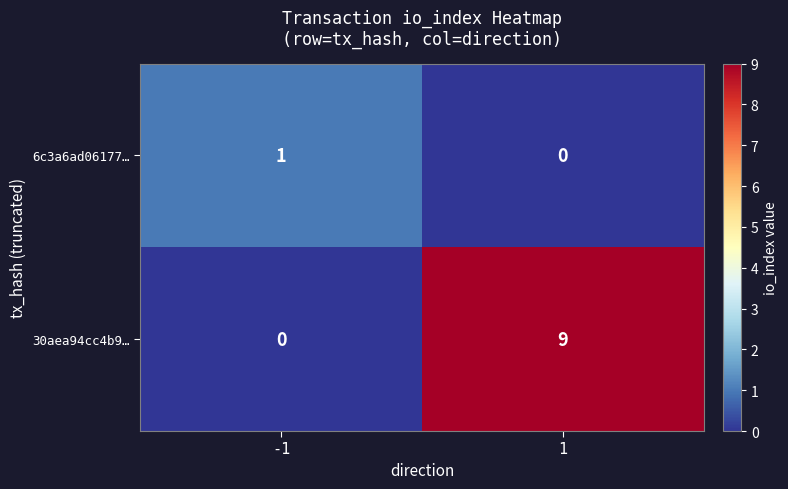

How many series are shown in this chart?

2